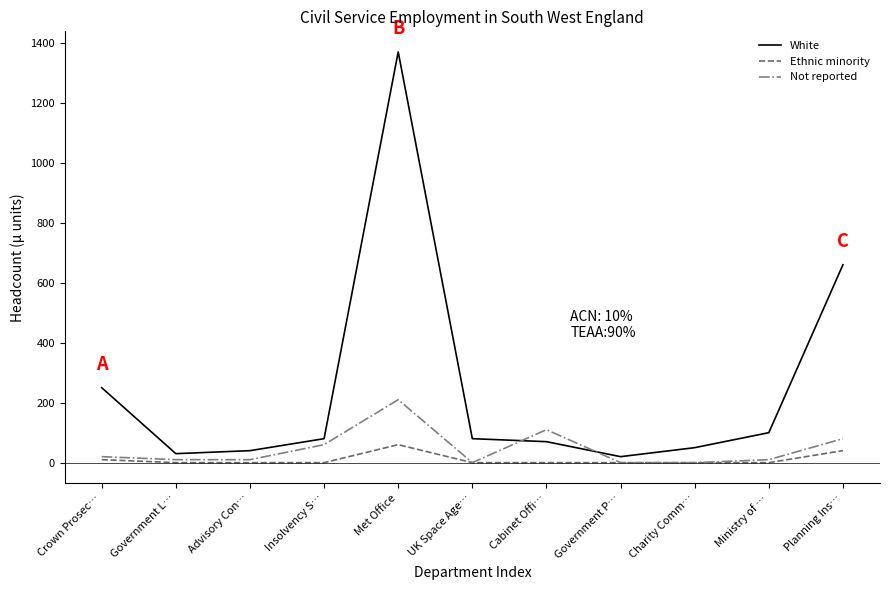

What are all the series names shown in the legend?

White, Ethnic minority, Not reported